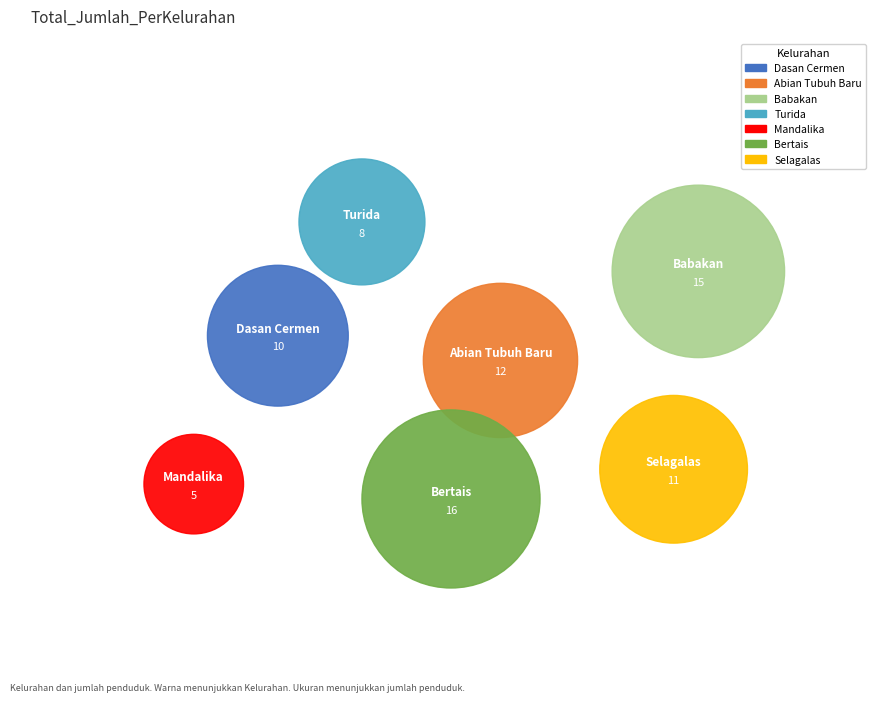

To the nearest percent, what is the combined percentage of Abian Tubuh Baru and Babakan?

35%